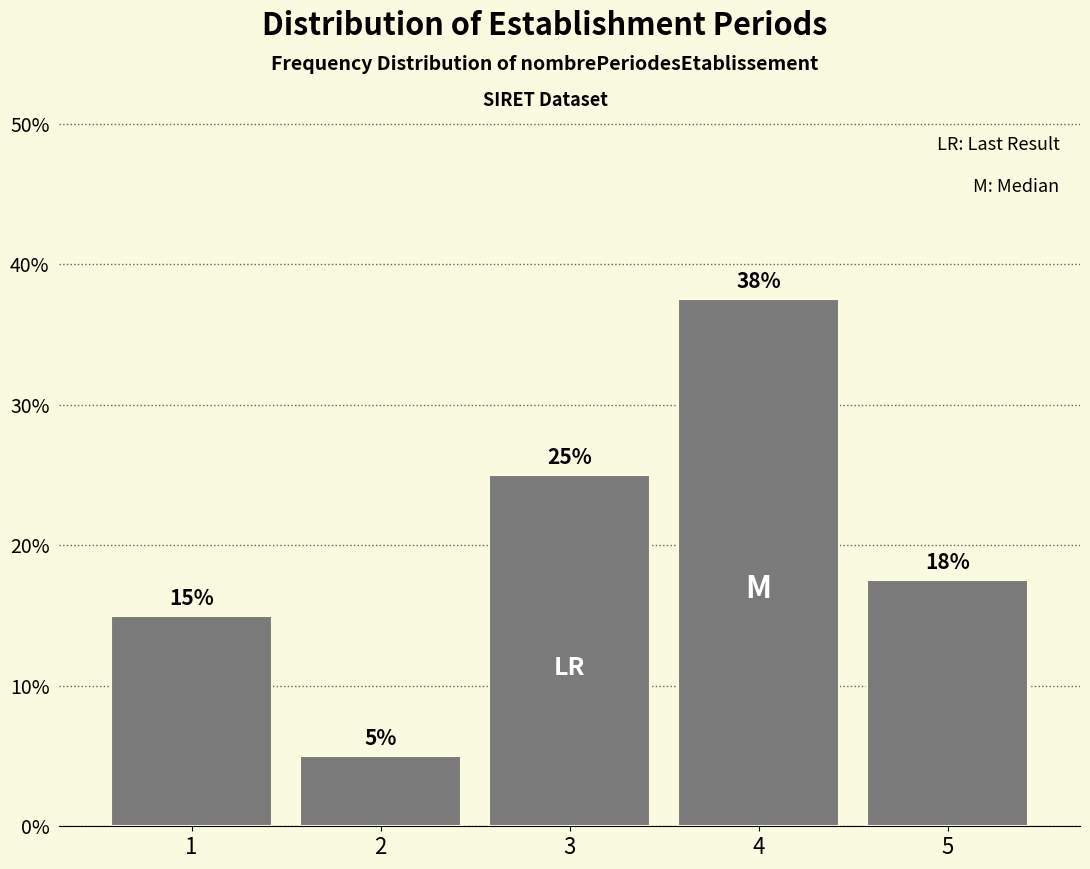

What is the ratio of the value at 2 to the value at 5?

0.3